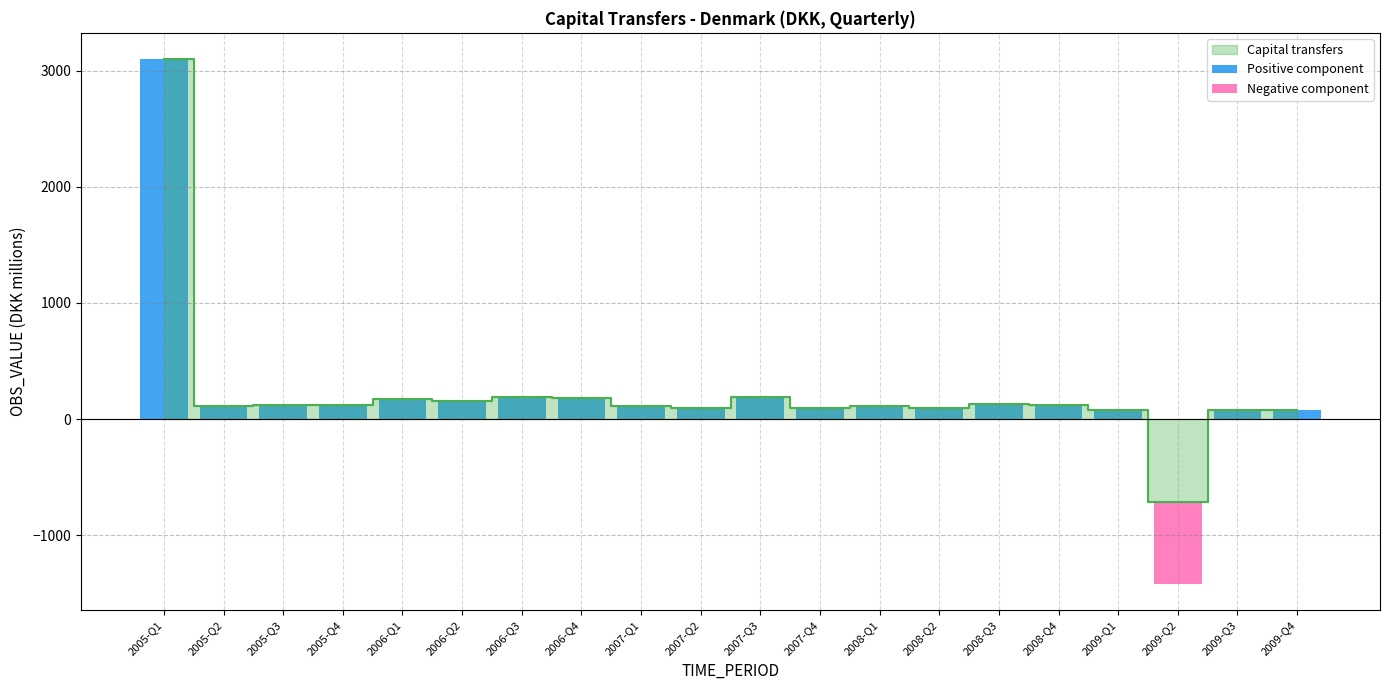

At which category does the chart reach its minimum across all series?

2009-Q2